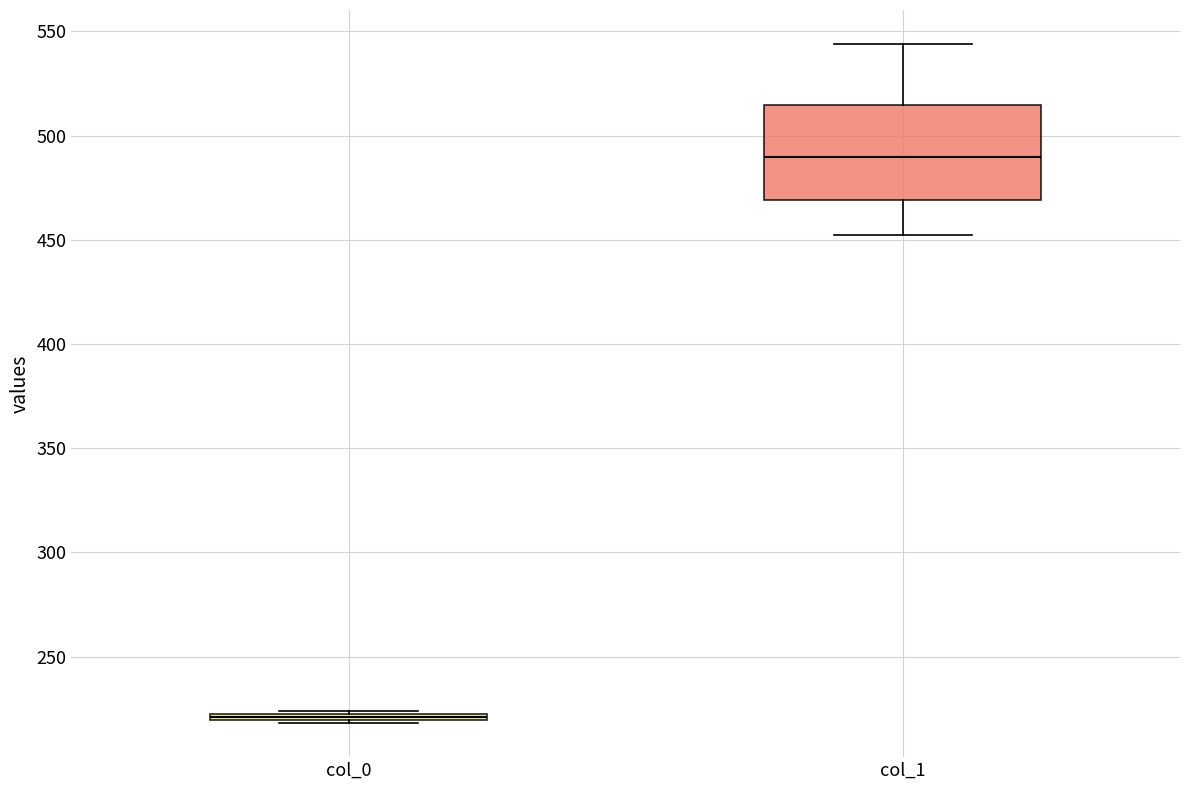

Where is the upper edge of the box for col_0 on the y-axis? The values are not printed on the chart, so give them approximately, as read against the axis.

225